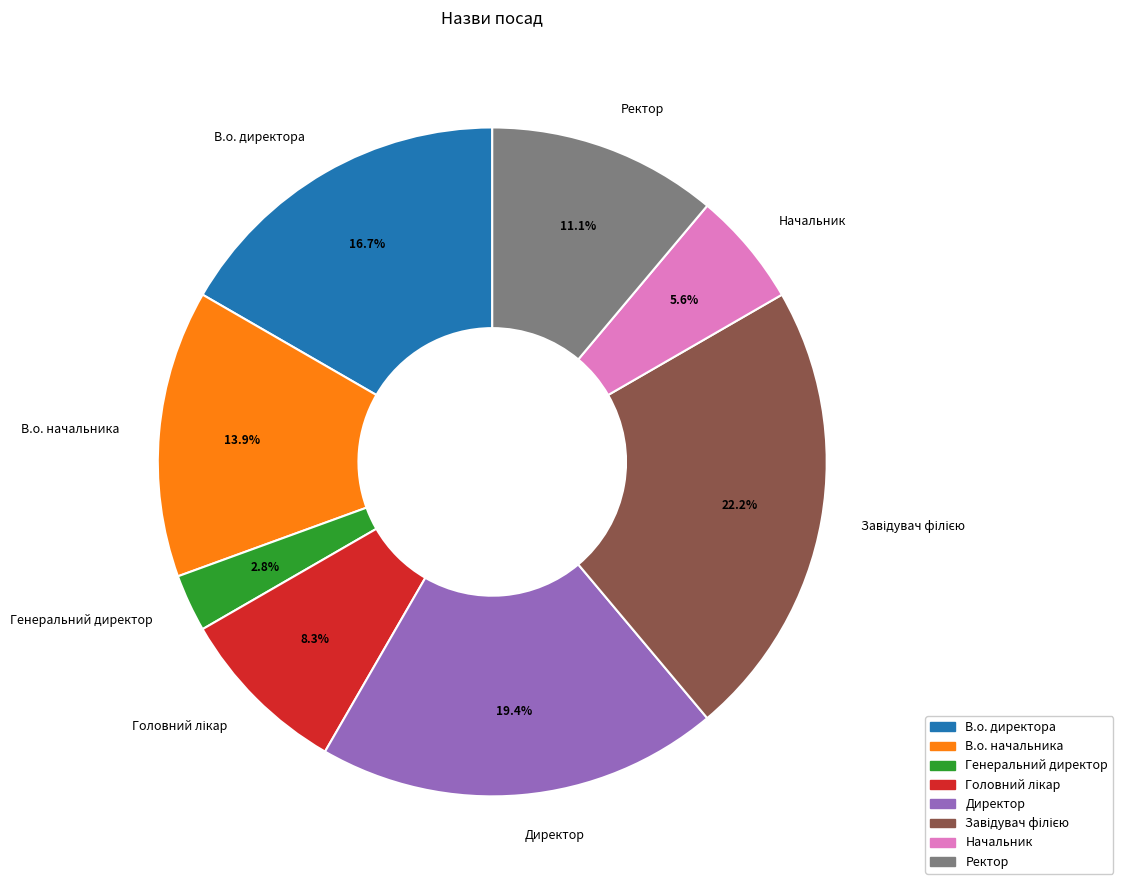

Which slice is the smallest?

Генеральний директор